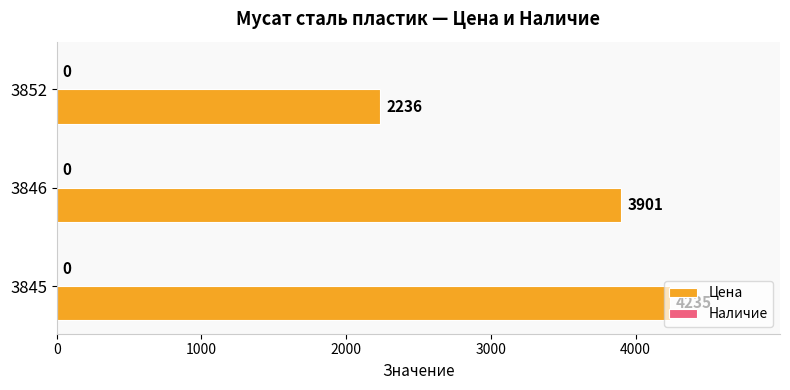

How many series are shown in this chart?

1